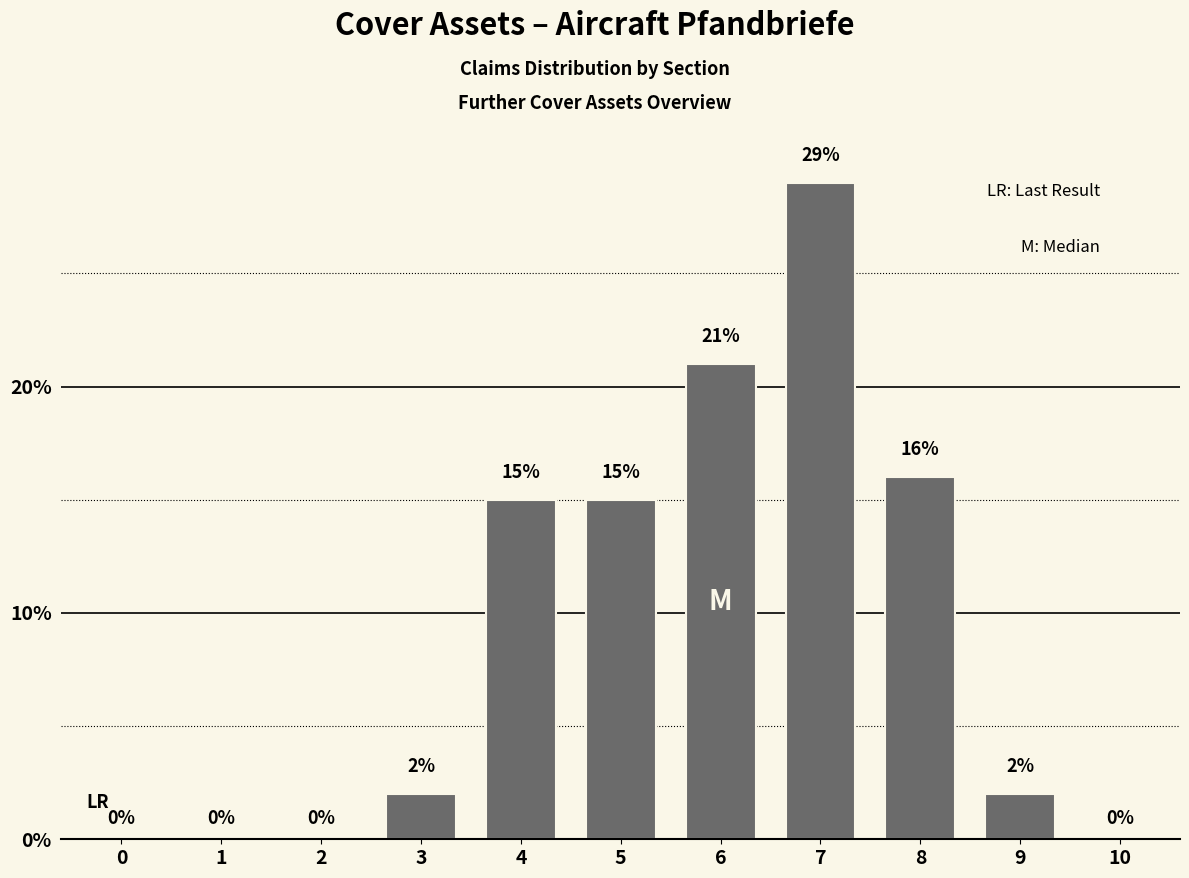

Reading left to right, extract all data points from this chart.

0=0	1=0	2=0	3=2	4=15	5=15	6=21	7=29	8=16	9=2	10=0